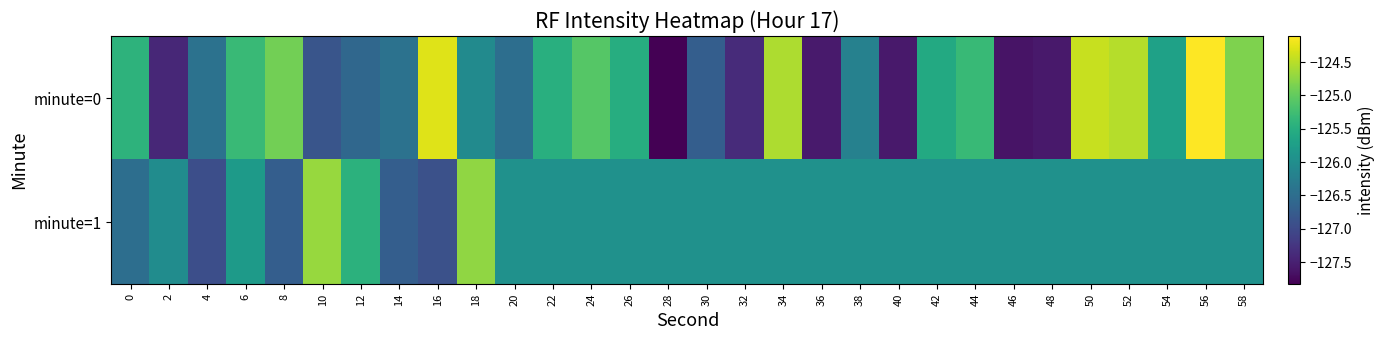

Which has a higher value, 34 or 52?

52